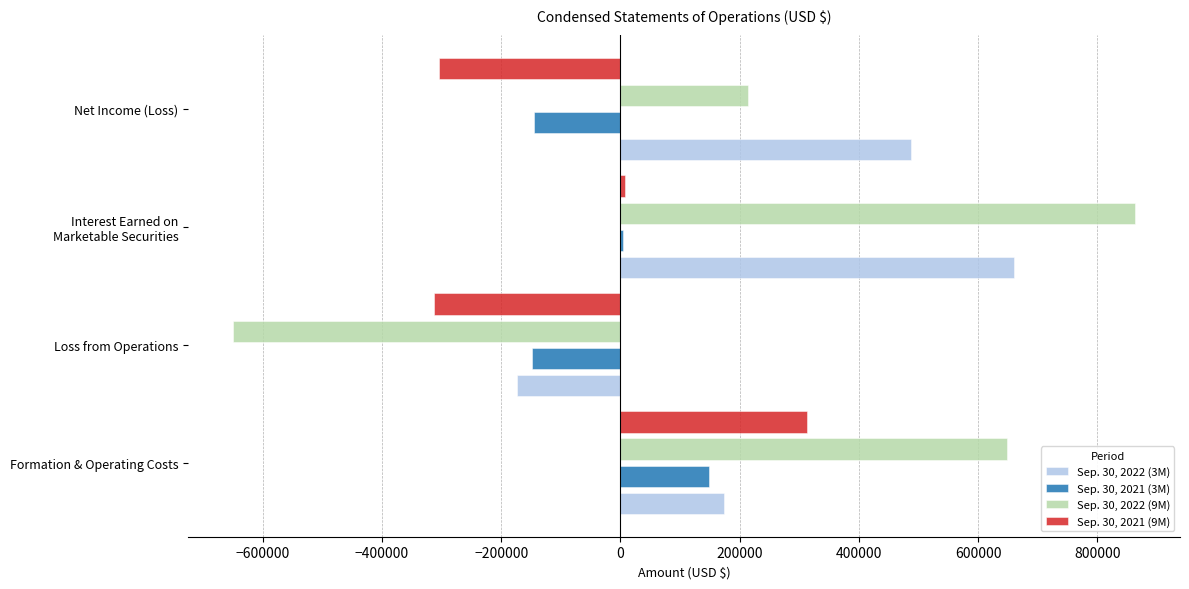

At which category does the chart reach its peak across all series?

Interest Earned on
Marketable Securities